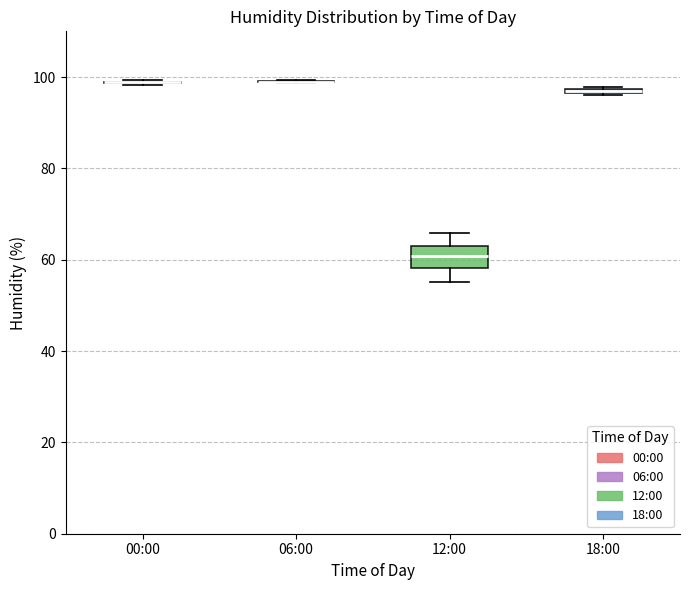

Which box is the tallest, from its lower edge to its upper edge?

12:00